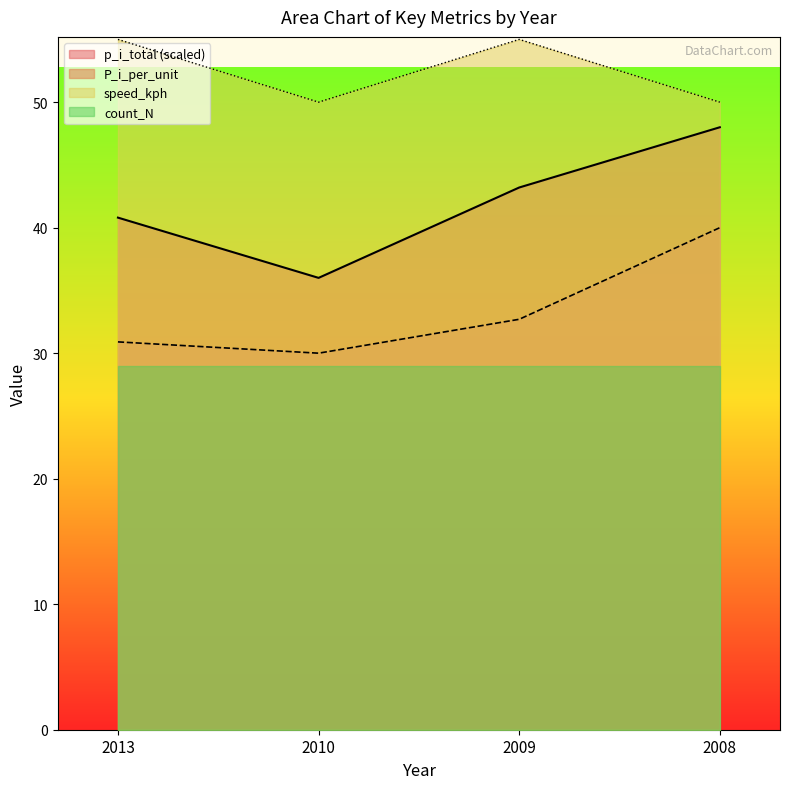

Rank the series at 2009 from highest to lowest value.

speed_kph, p_i_total (scaled), P_i_per_unit, count_N